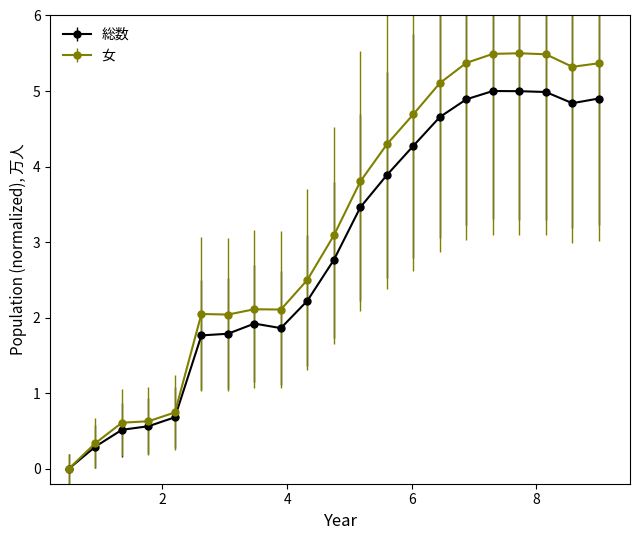

Which series has the largest total across all categories?

女